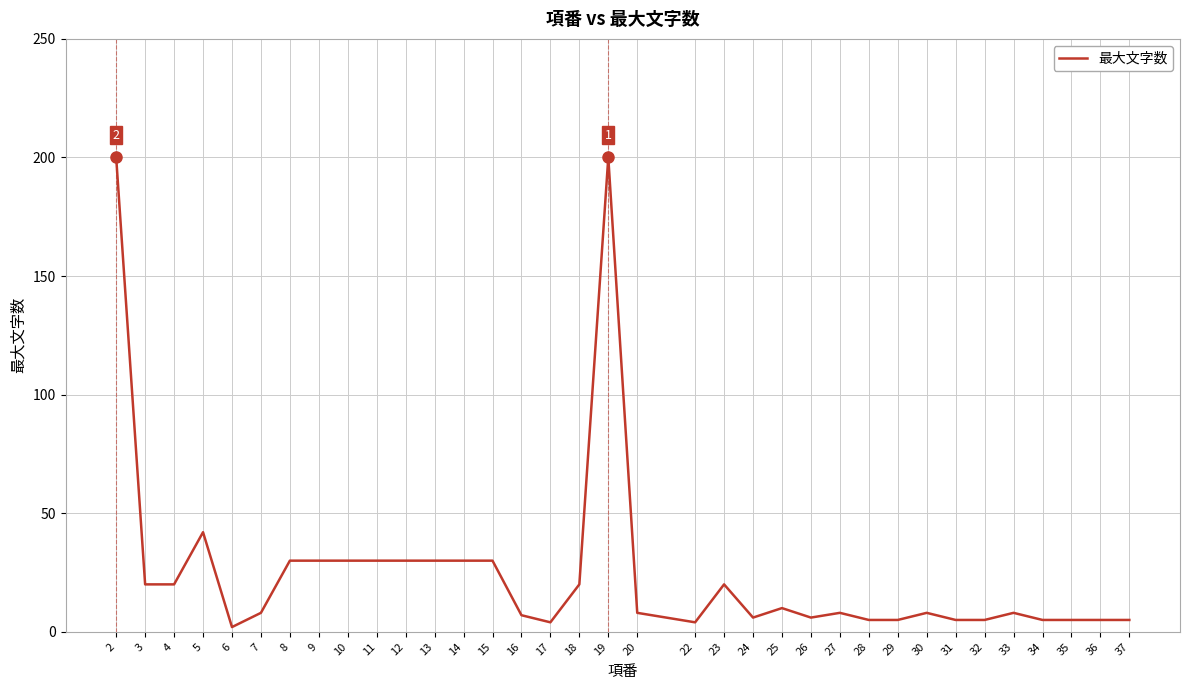

What is the change in value from 2 to 33?

-192